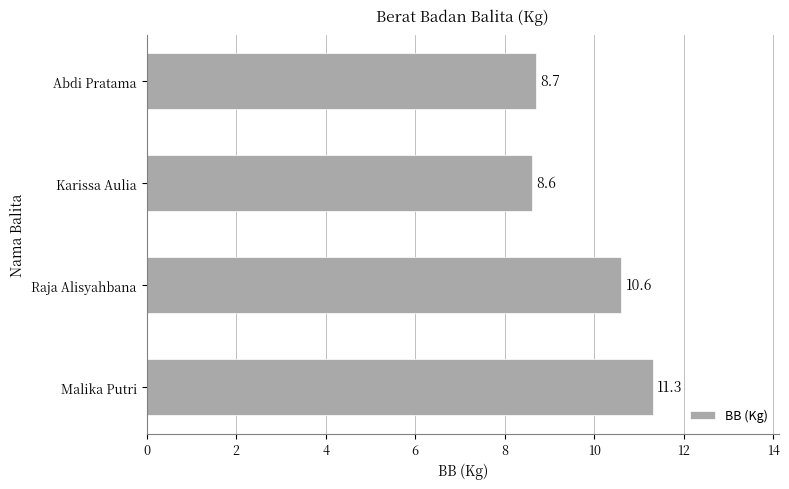

Which label corresponds to the smallest value in the chart?

Karissa Aulia